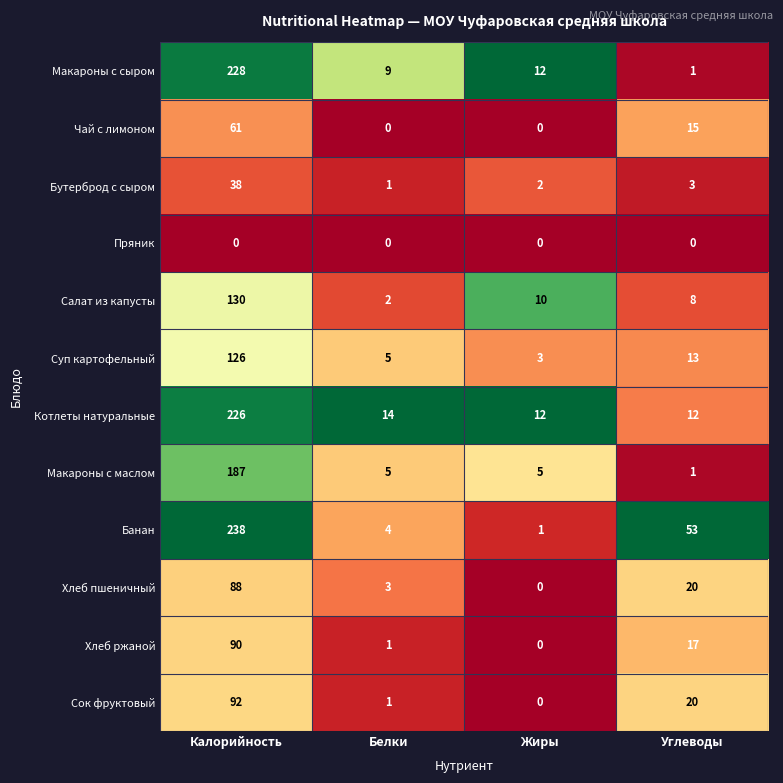

What is the greatest value displayed?

238